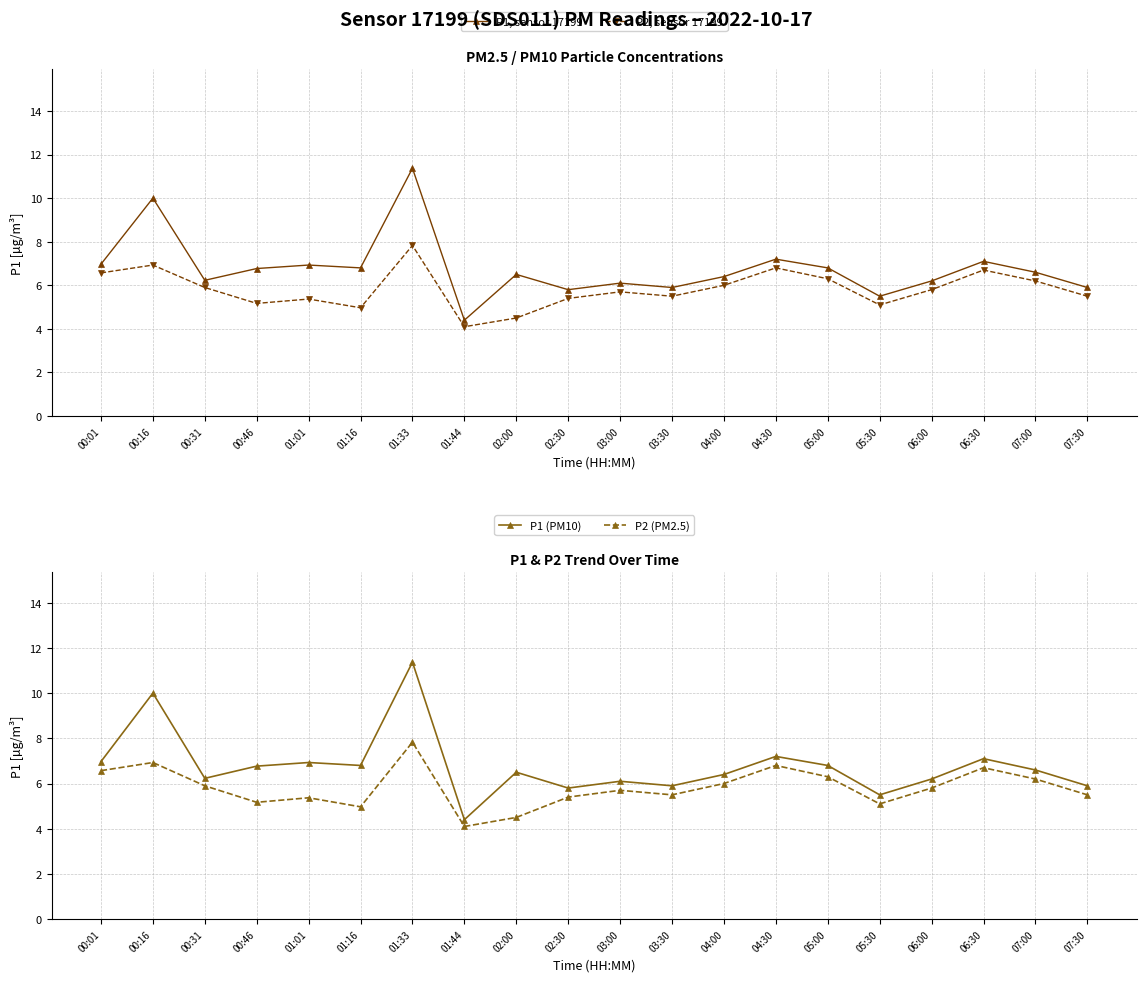

Reading left to right, list all the values displayed in this chart.

P1, sensor 17199: 00:01=7.0	00:16=10.0	00:31=6.2	00:46=6.8	01:01=6.9	01:16=6.8	01:33=11.4	01:44=4.4	02:00=6.5	02:30=5.8	03:00=6.1	03:30=5.9	04:00=6.4	04:30=7.2	05:00=6.8	05:30=5.5	06:00=6.2	06:30=7.1	07:00=6.6	07:30=5.9
P2, sensor 17199: 00:01=6.6	00:16=6.9	00:31=5.9	00:46=5.2	01:01=5.4	01:16=5.0	01:33=7.8	01:44=4.1	02:00=4.5	02:30=5.4	03:00=5.7	03:30=5.5	04:00=6.0	04:30=6.8	05:00=6.3	05:30=5.1	06:00=5.8	06:30=6.7	07:00=6.2	07:30=5.5
P1 (PM10): 00:01=7.0	00:16=10.0	00:31=6.2	00:46=6.8	01:01=6.9	01:16=6.8	01:33=11.4	01:44=4.4	02:00=6.5	02:30=5.8	03:00=6.1	03:30=5.9	04:00=6.4	04:30=7.2	05:00=6.8	05:30=5.5	06:00=6.2	06:30=7.1	07:00=6.6	07:30=5.9
P2 (PM2.5): 00:01=6.6	00:16=6.9	00:31=5.9	00:46=5.2	01:01=5.4	01:16=5.0	01:33=7.8	01:44=4.1	02:00=4.5	02:30=5.4	03:00=5.7	03:30=5.5	04:00=6.0	04:30=6.8	05:00=6.3	05:30=5.1	06:00=5.8	06:30=6.7	07:00=6.2	07:30=5.5